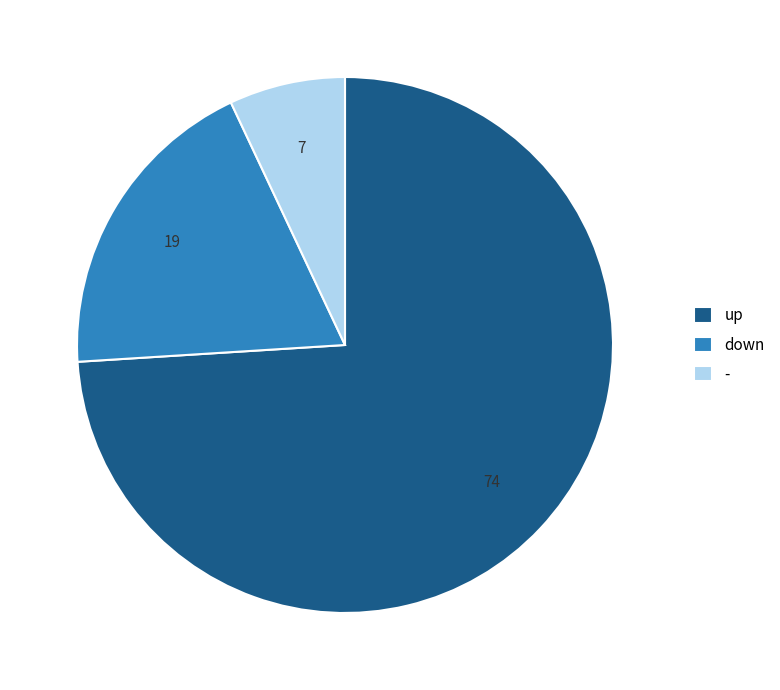

True or false: down accounts for 12% of the total.

False